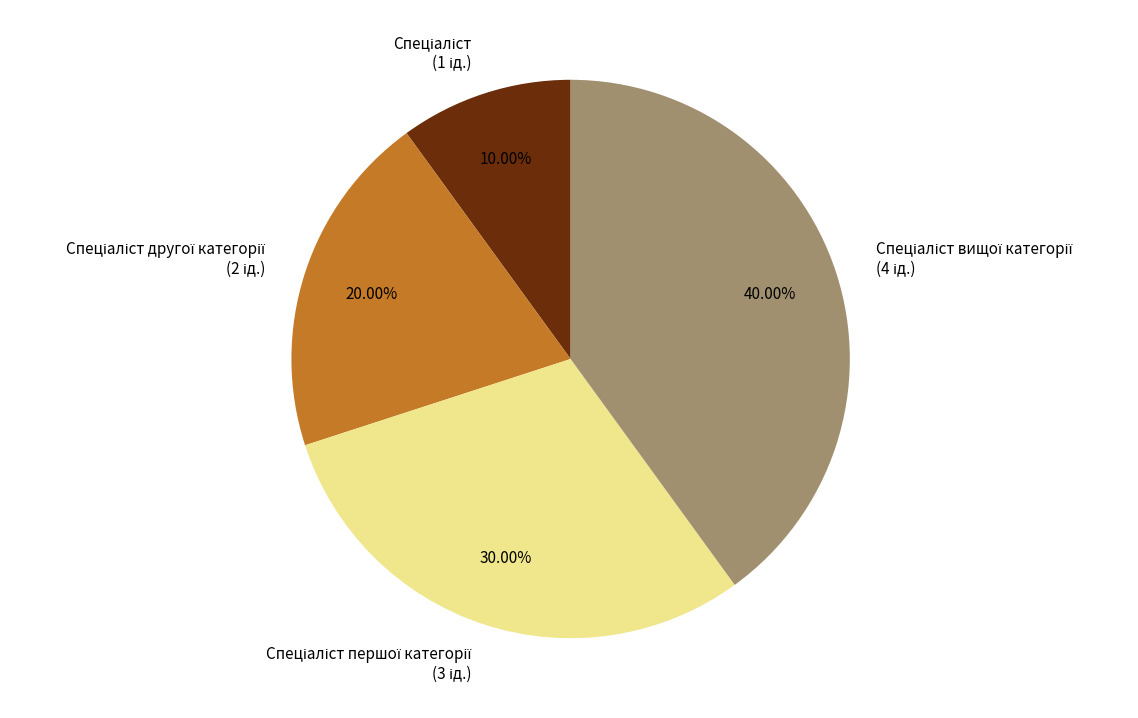

To the nearest percent, what is the average slice percentage?

25%